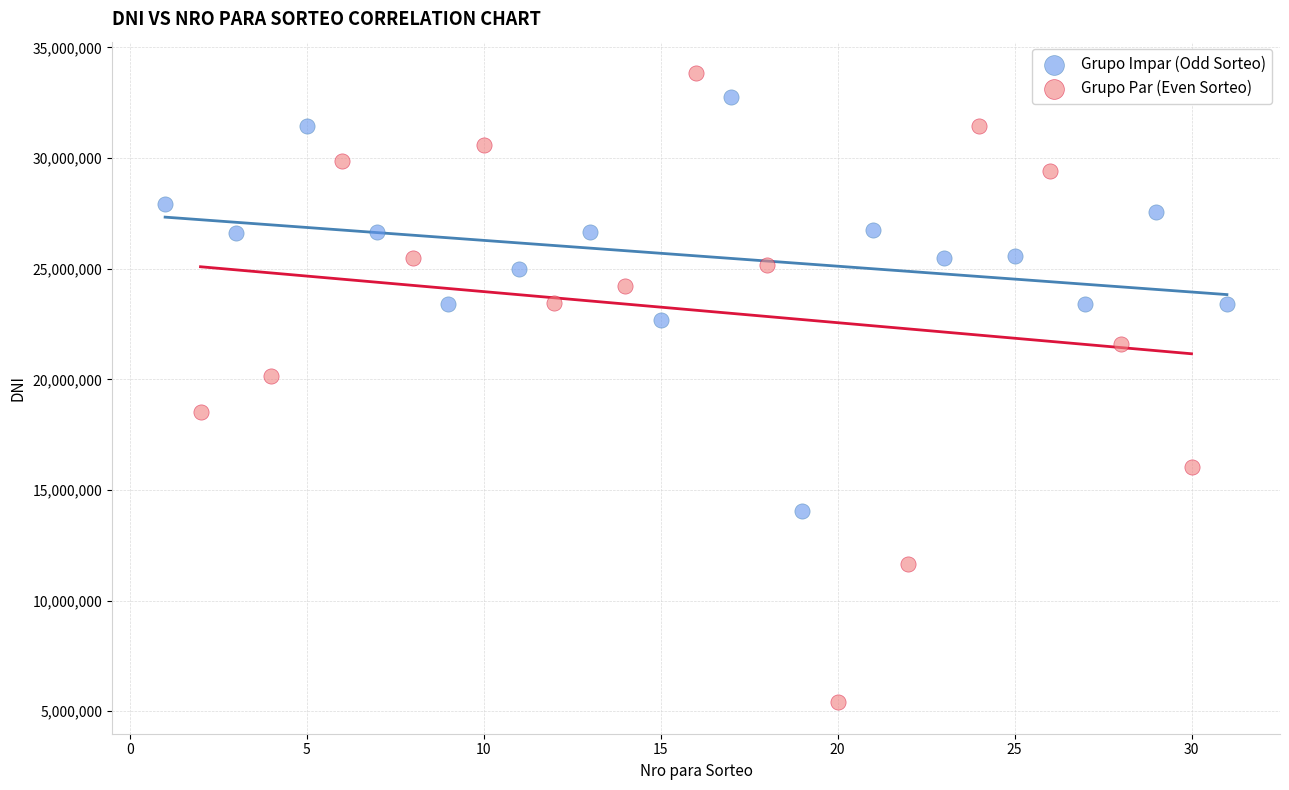

Which series has the largest Y range (max minus min)?

Grupo Par (Even Sorteo)